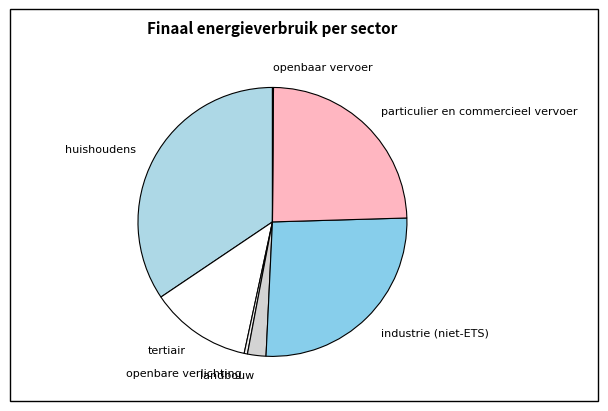

What is the largest slice in the pie chart?

huishoudens